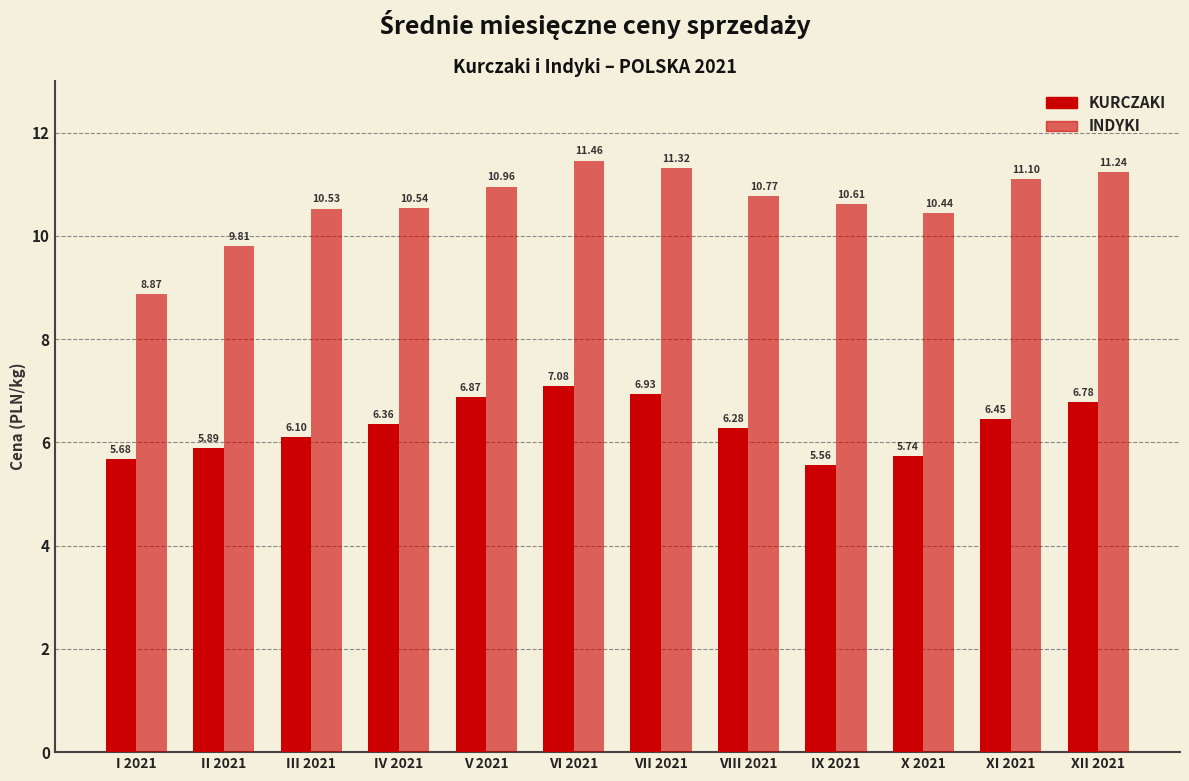

Rank the series by their average value, from lowest to highest.

KURCZAKI, INDYKI